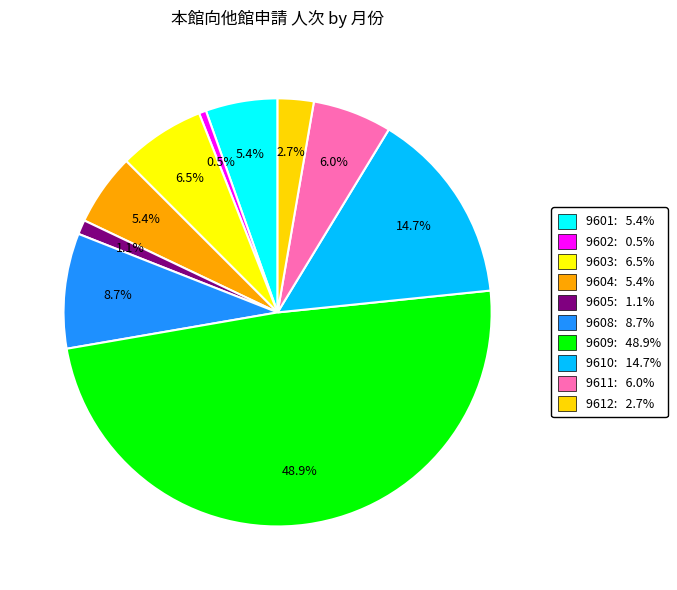

How many segments does this pie chart have?

10